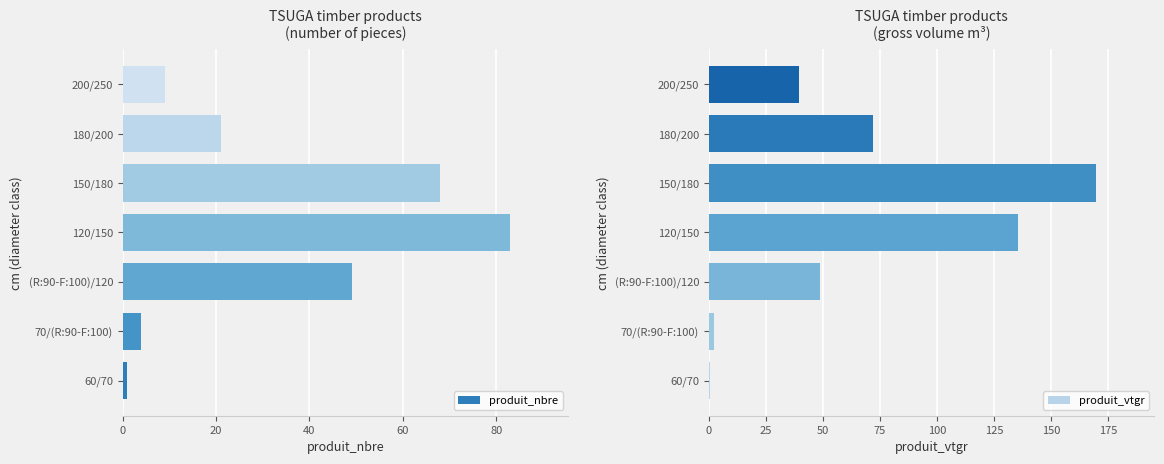

Rank the series by their average value, from lowest to highest.

produit_nbre, produit_vtgr